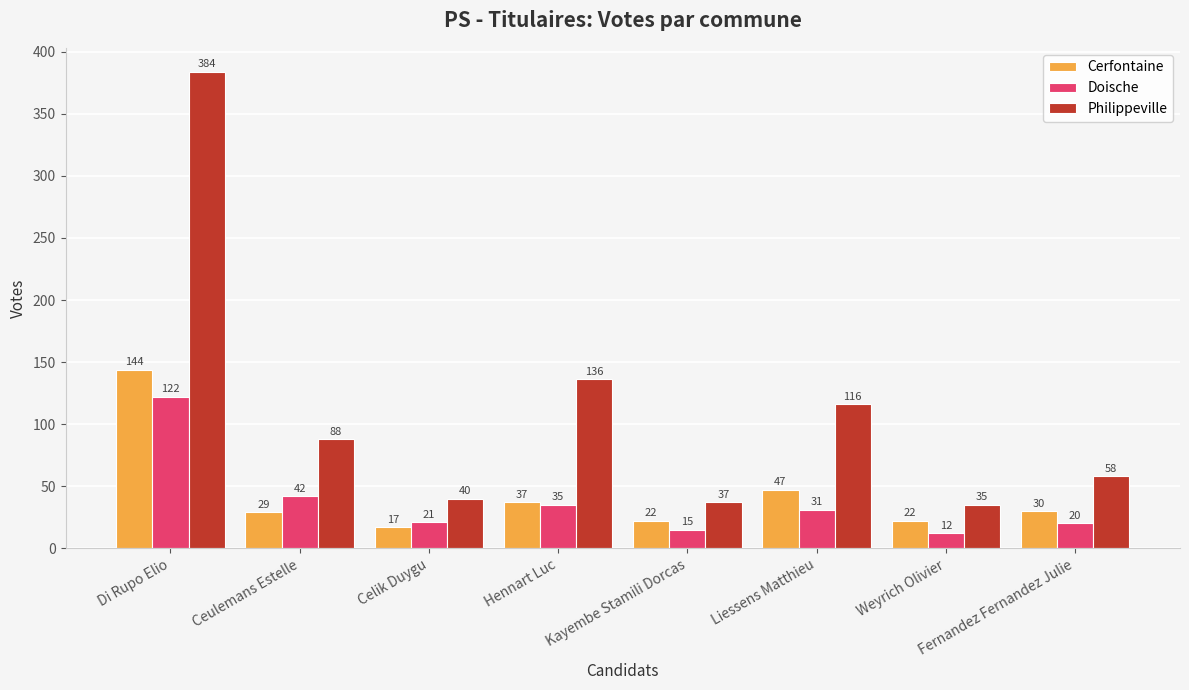

Is it true that Philippeville equals 13 at Fernandez Fernandez Julie?

False